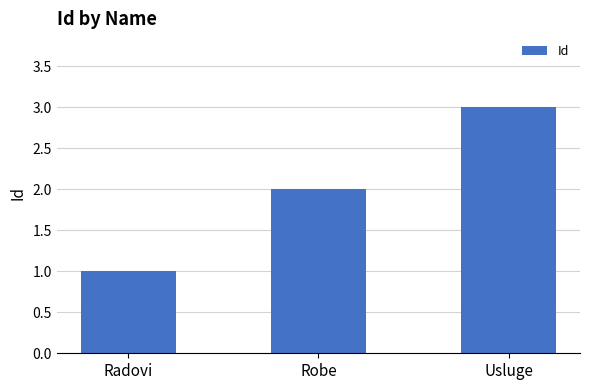

Approximately how many times larger is the value at Radovi compared to Usluge?

0.3